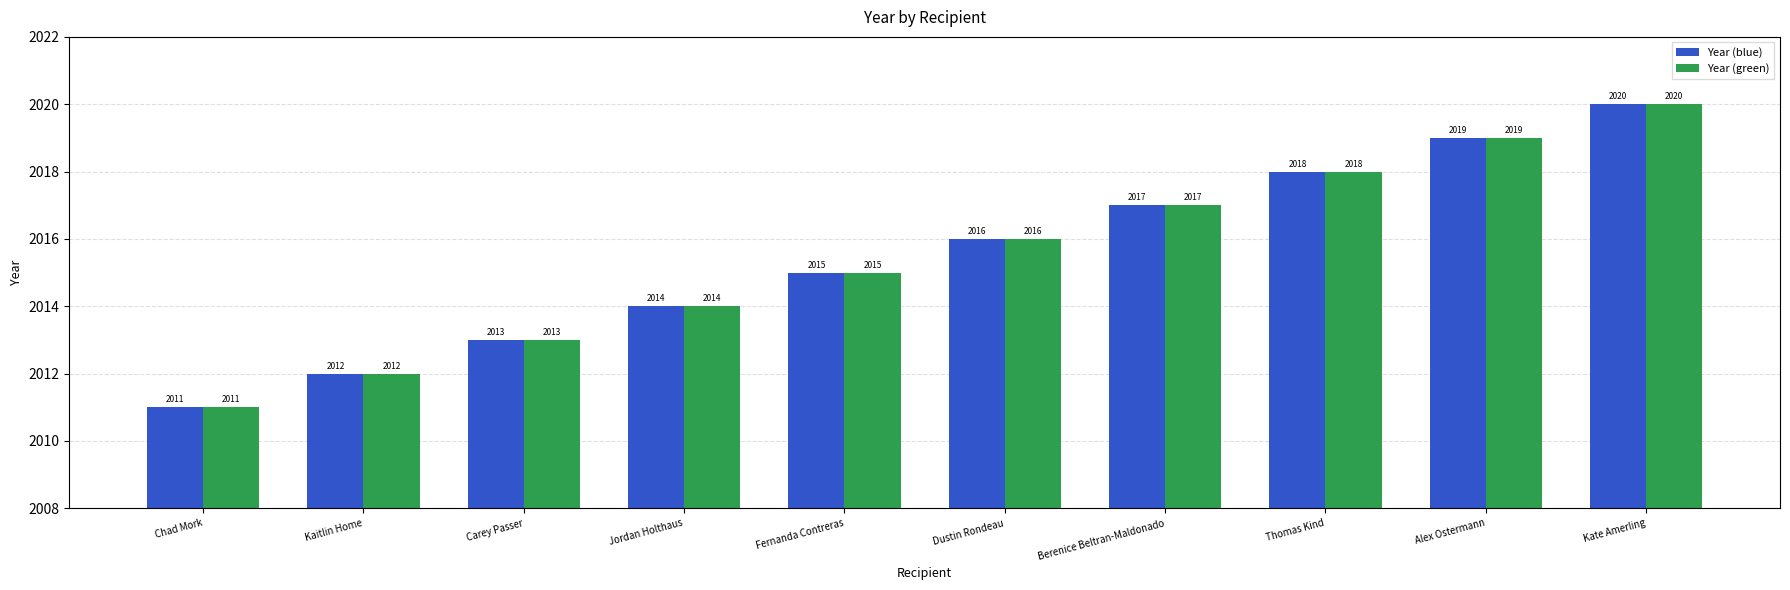

What are all the series names shown in the legend?

Year (blue), Year (green)